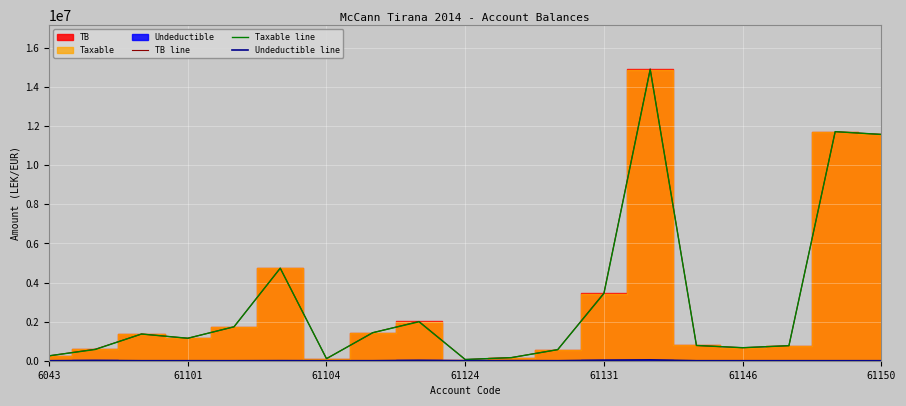

What is the sum of the Taxable line values at 61101 and 17?

12293173.6